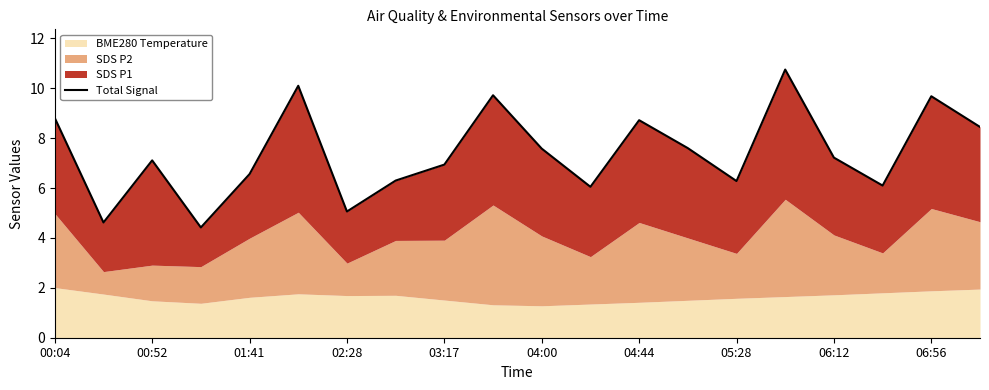

What is the difference between the second highest and minimum values?

5.7